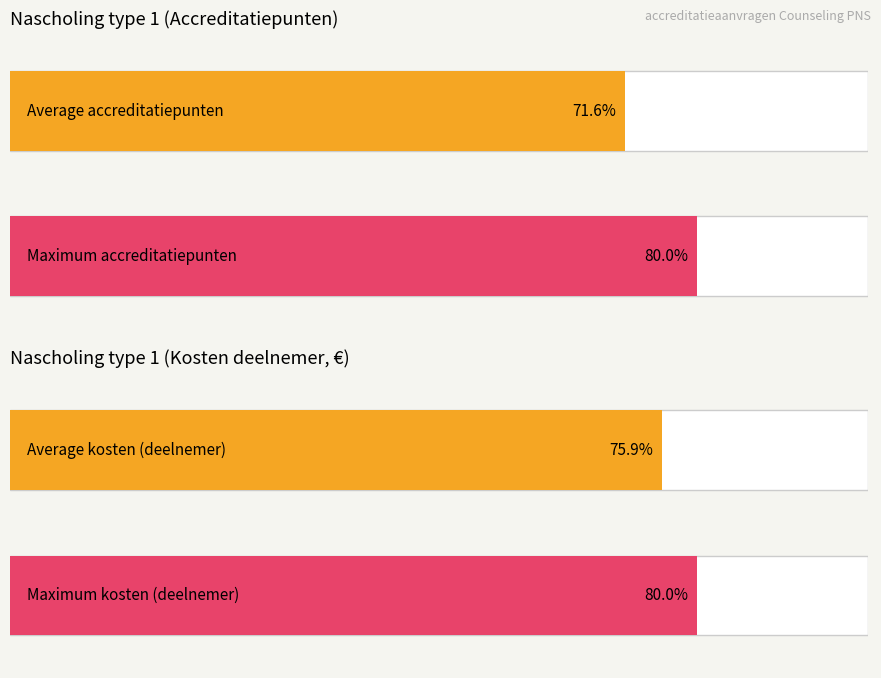

How many bars are there in each group?

2